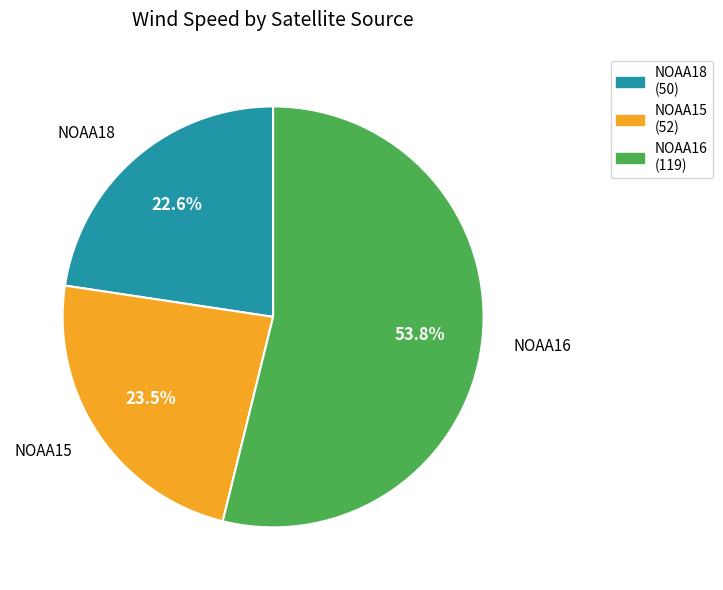

Is there any slice that represents more than half of the pie?

Yes